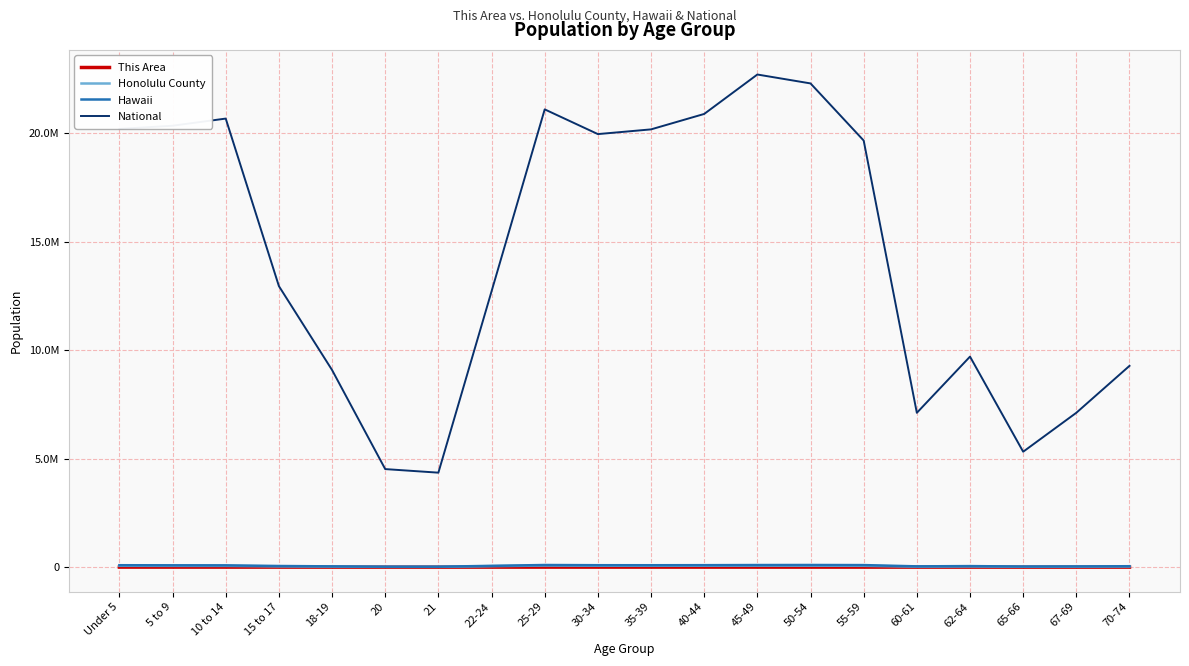

Where does the National series first go above 19664805?

Under 5